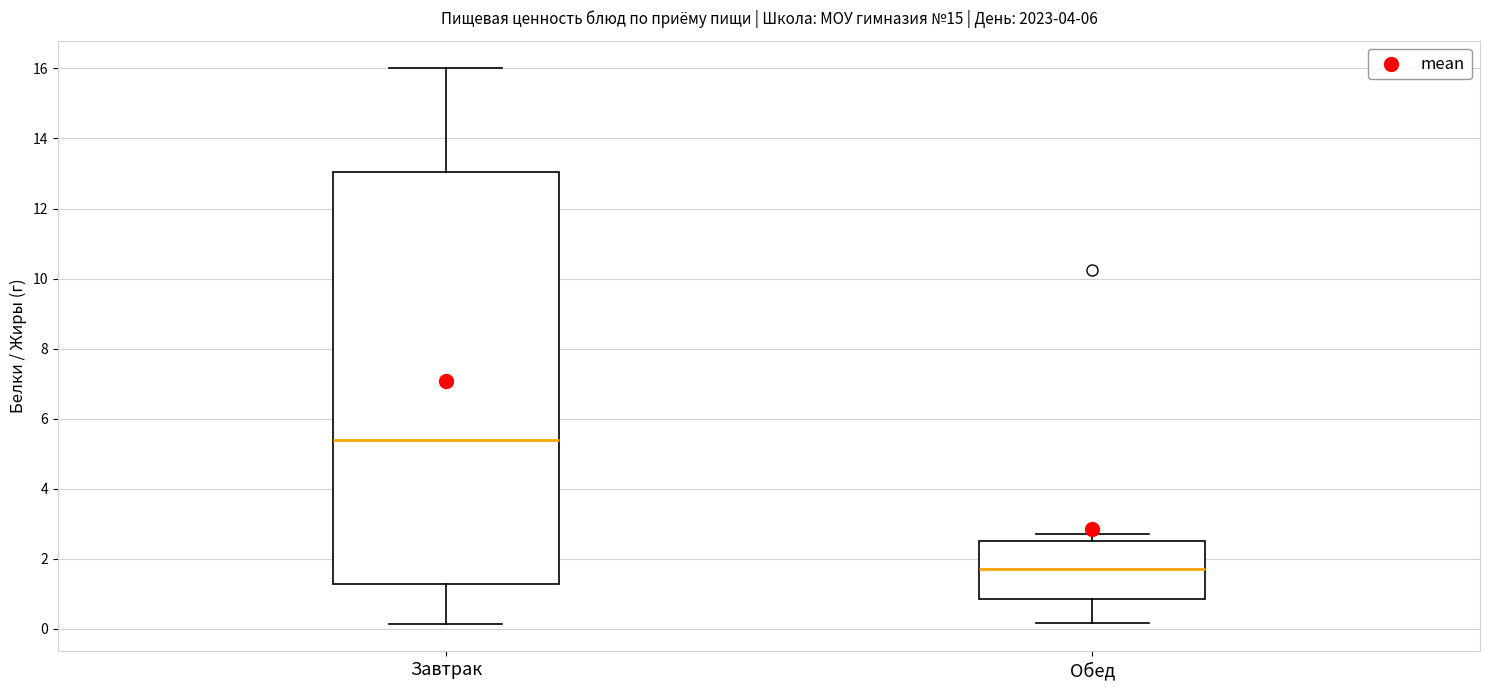

Which box's median line is the highest?

Завтрак